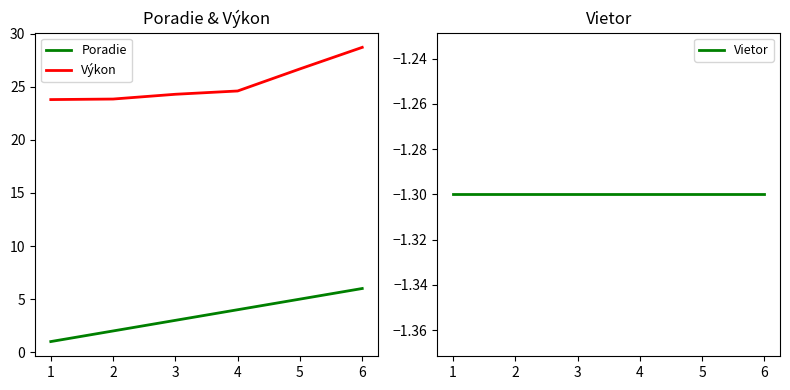

Does the chart have visible grid lines?

No